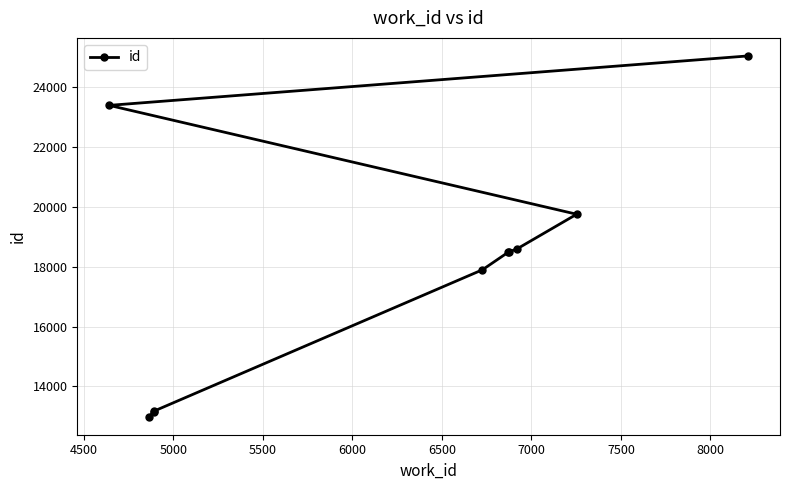

Reading left to right, what are all the values shown in this chart?

12986	13141	13170	17901	18493	18501	18603	19759	23401	25055